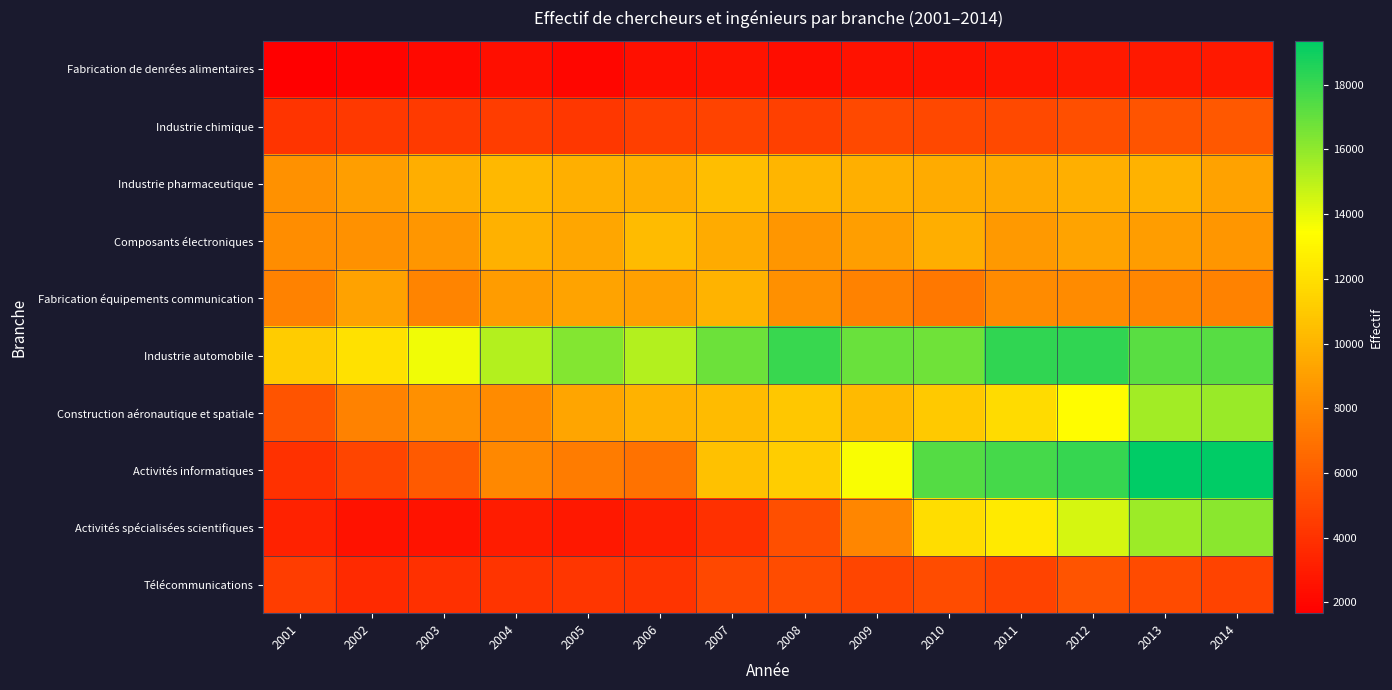

What is the greatest value displayed?

19362